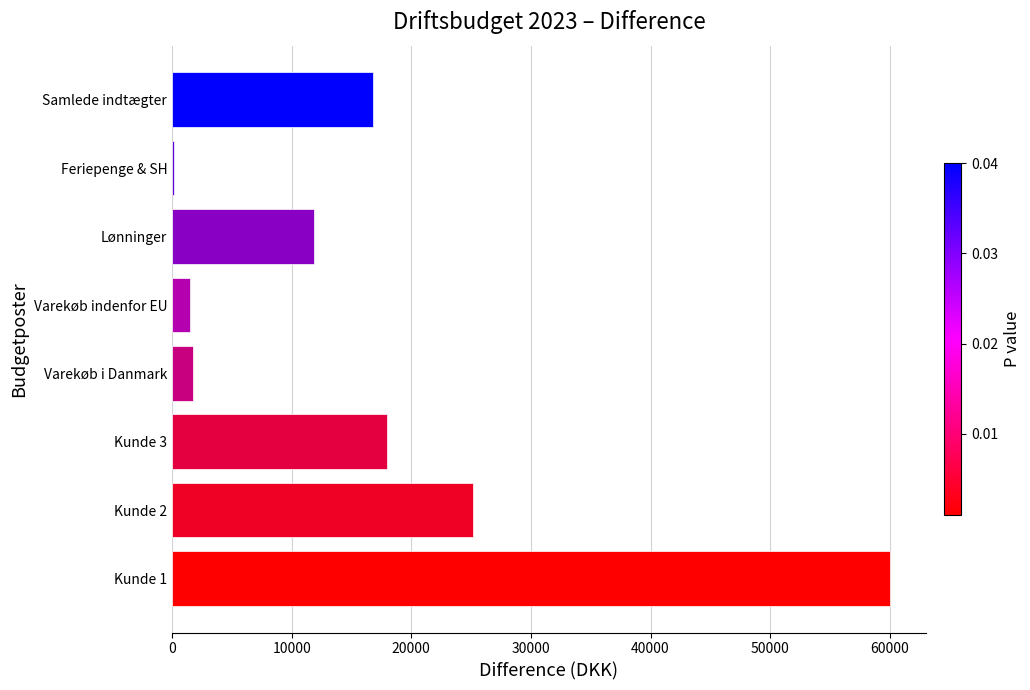

What is the maximum value shown in the chart?

60000